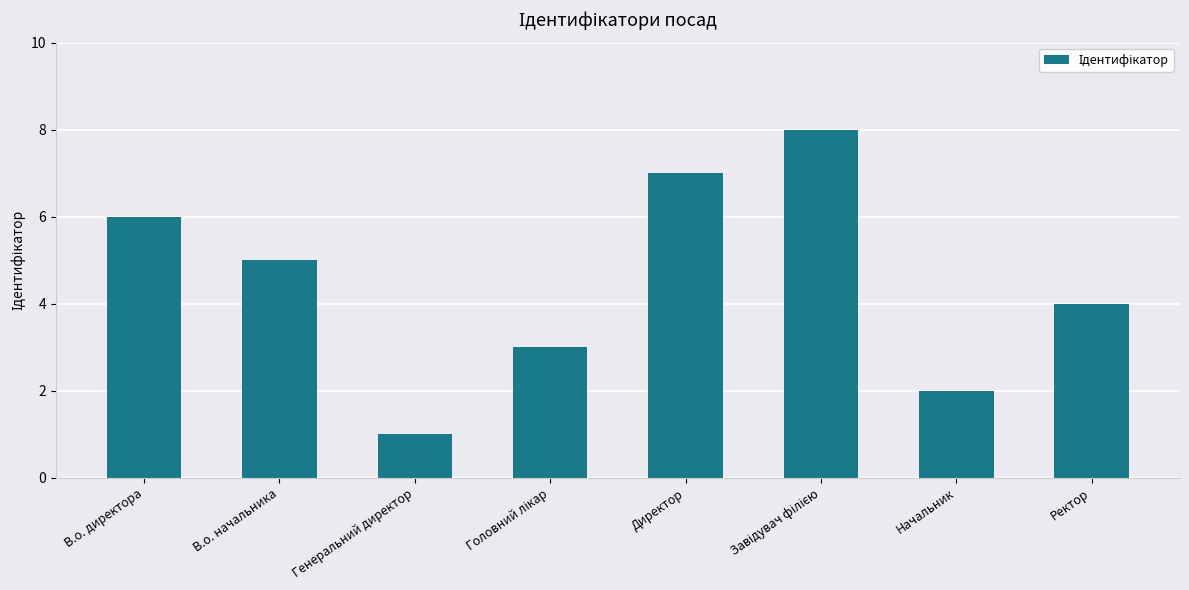

How many series are shown in this chart?

1